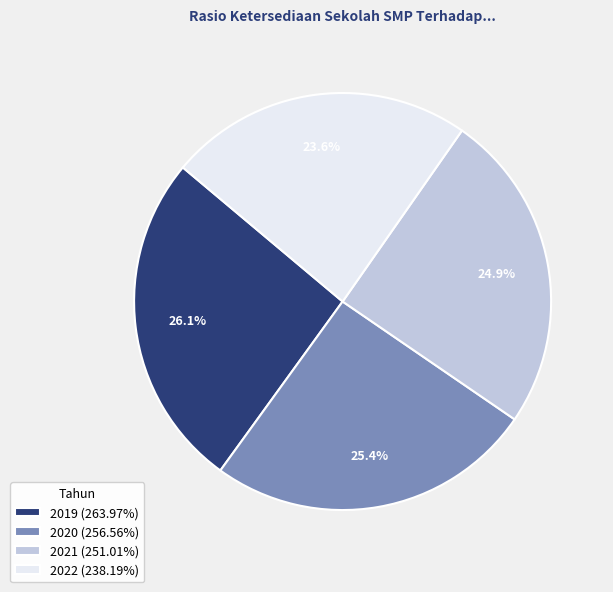

Do 2019 and 2021 together represent more than half of the pie?

Yes